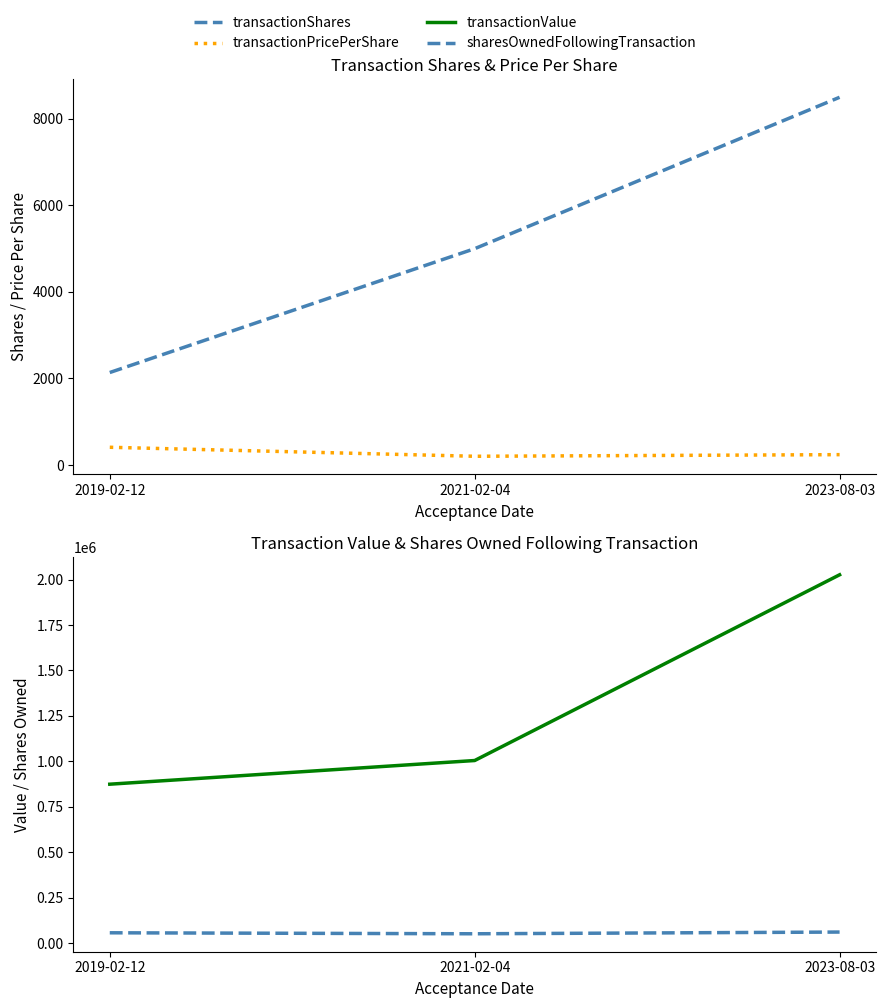

What is the label of the 1st point from the right?

2023-08-03